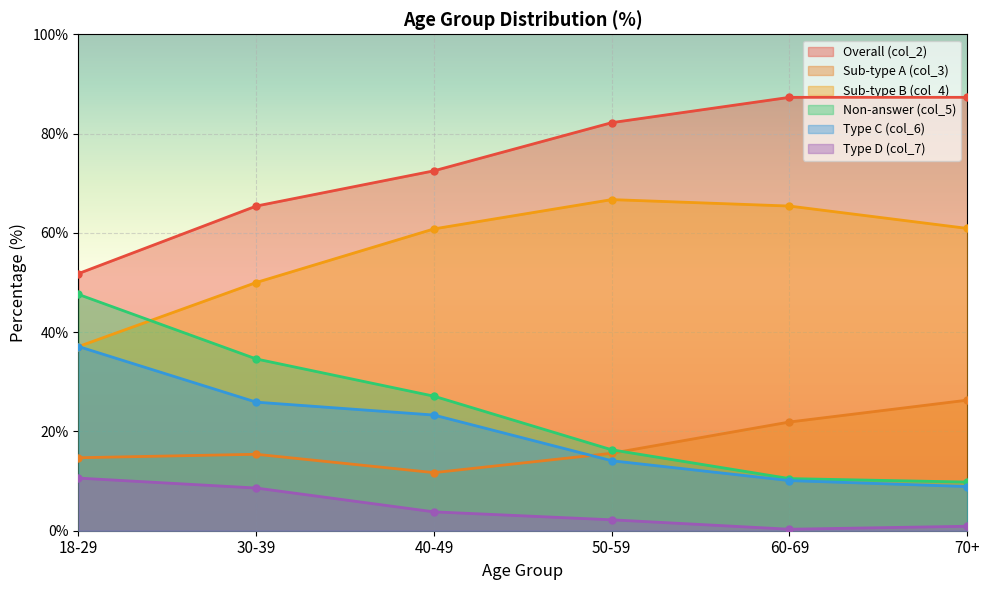

At which category is the sum across all series the highest?

30-39